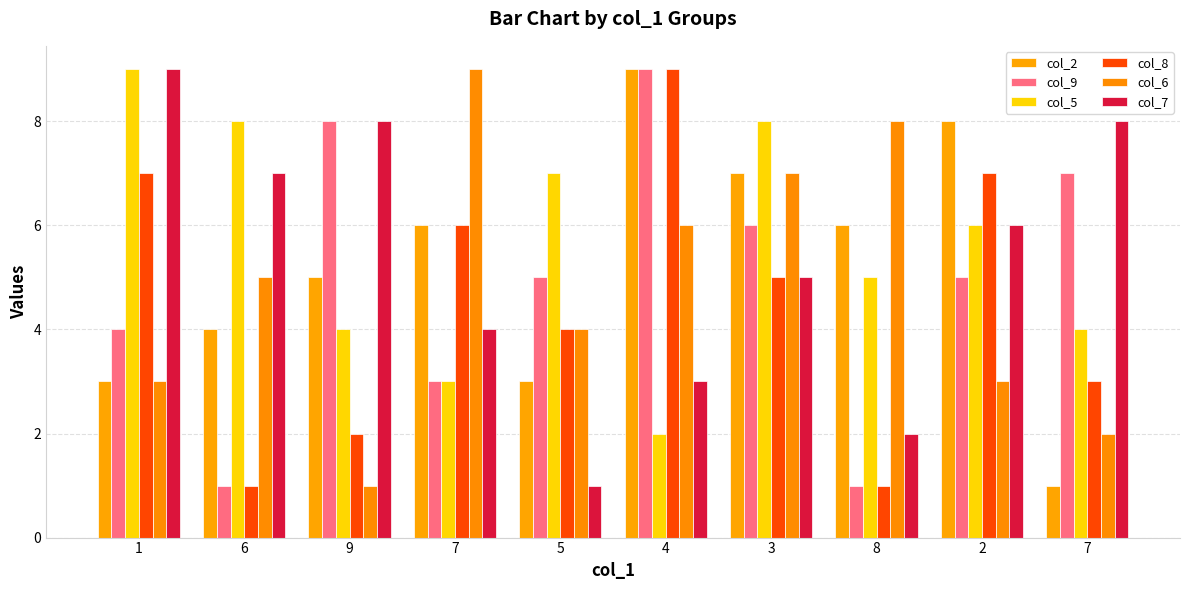

What is the label of the 8th bar from the right?

9